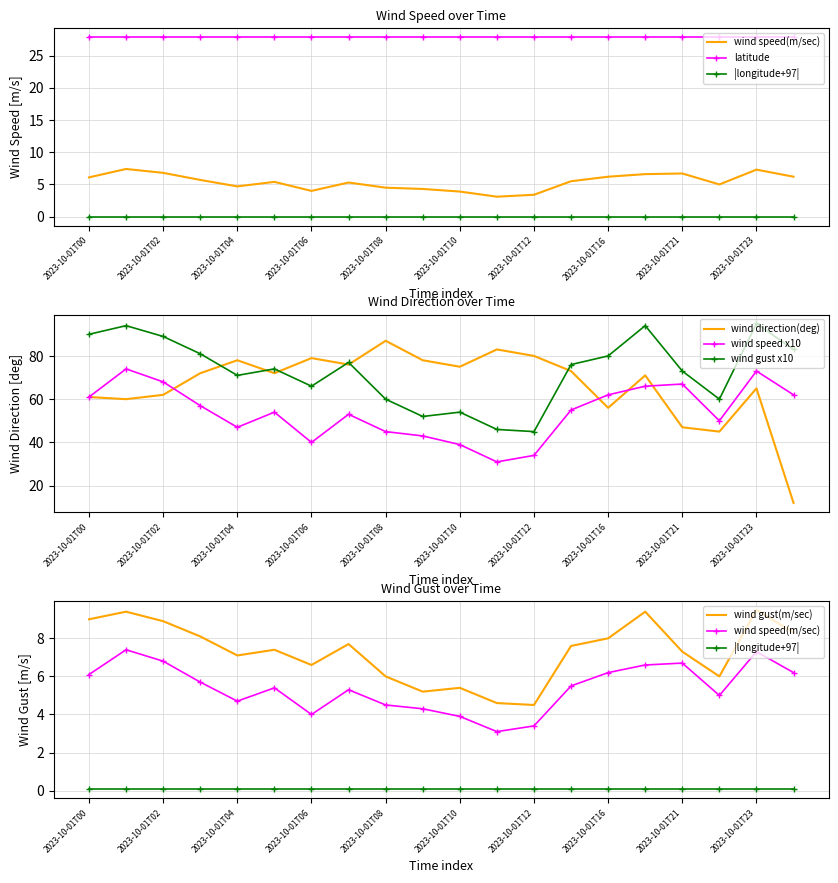

At which category is the sum across all series the highest?

15